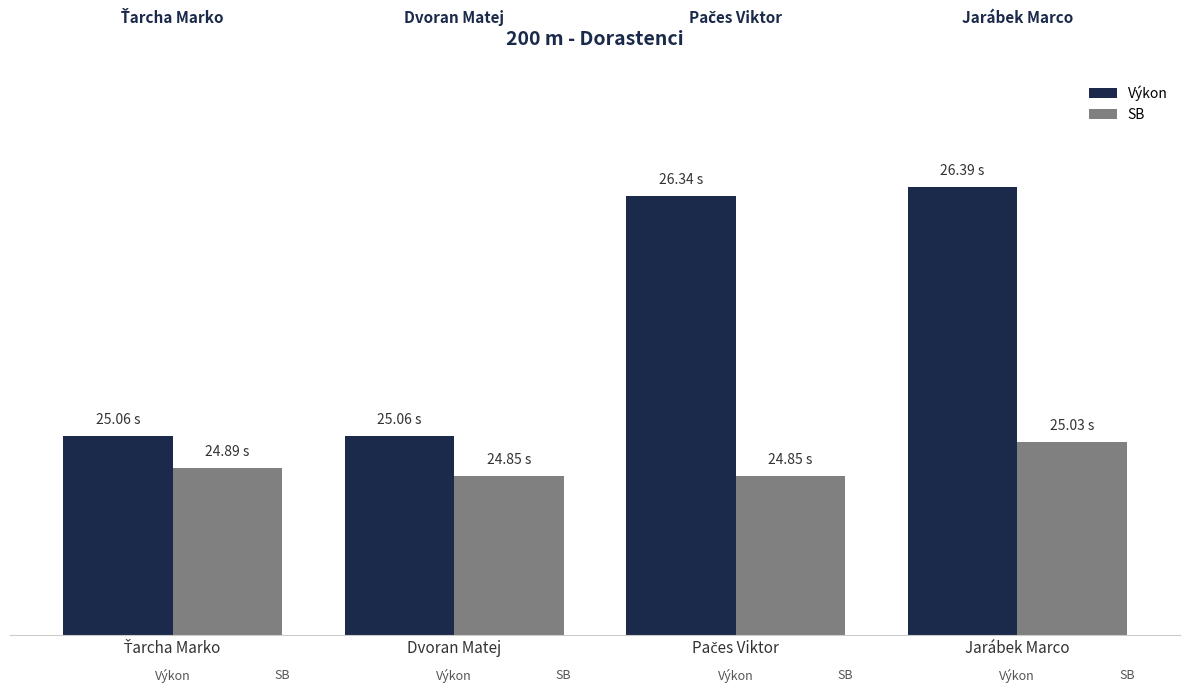

At which label does Výkon first exceed 26?

Pačes Viktor